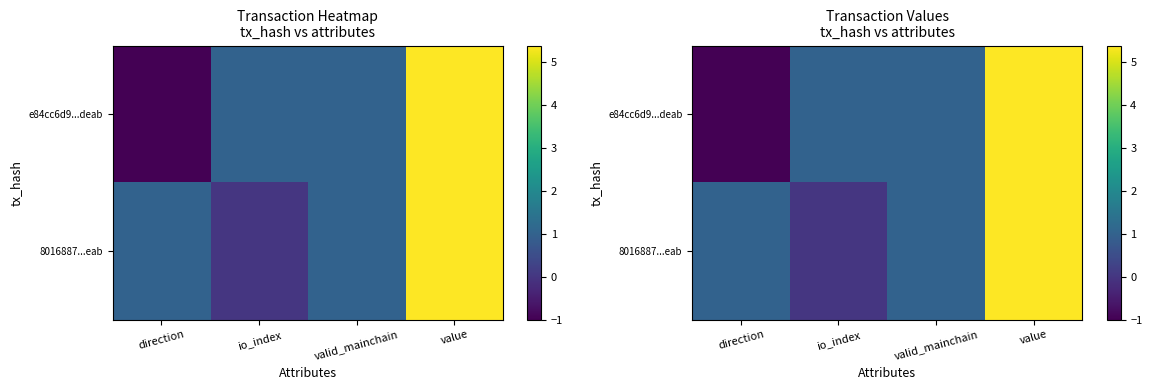

What is the average value of the 8016887...eab series?

1.8